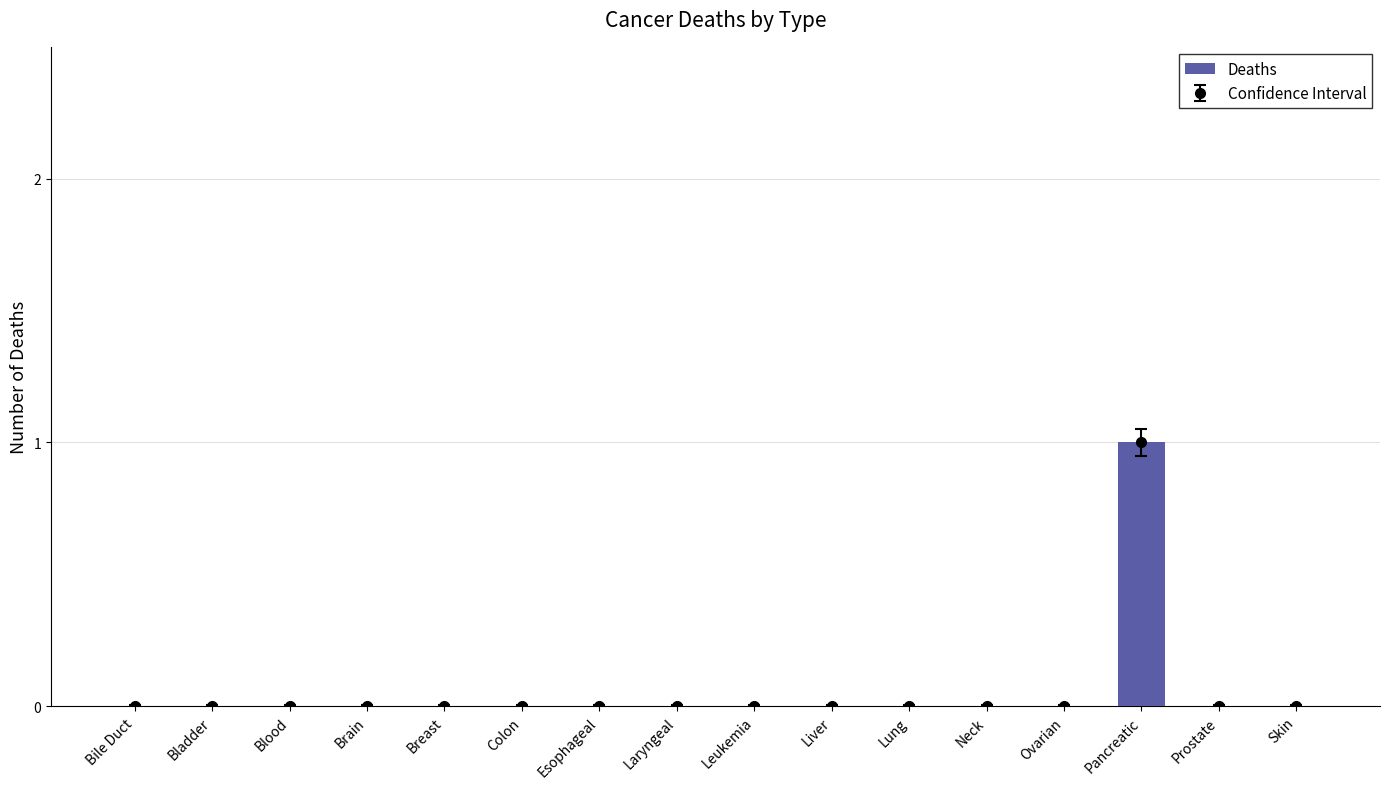

Rank the categories by value from highest to lowest.

Pancreatic, Bile Duct, Bladder, Blood, Brain, Breast, Colon, Esophageal, Laryngeal, Leukemia, Liver, Lung, Neck, Ovarian, Prostate, Skin